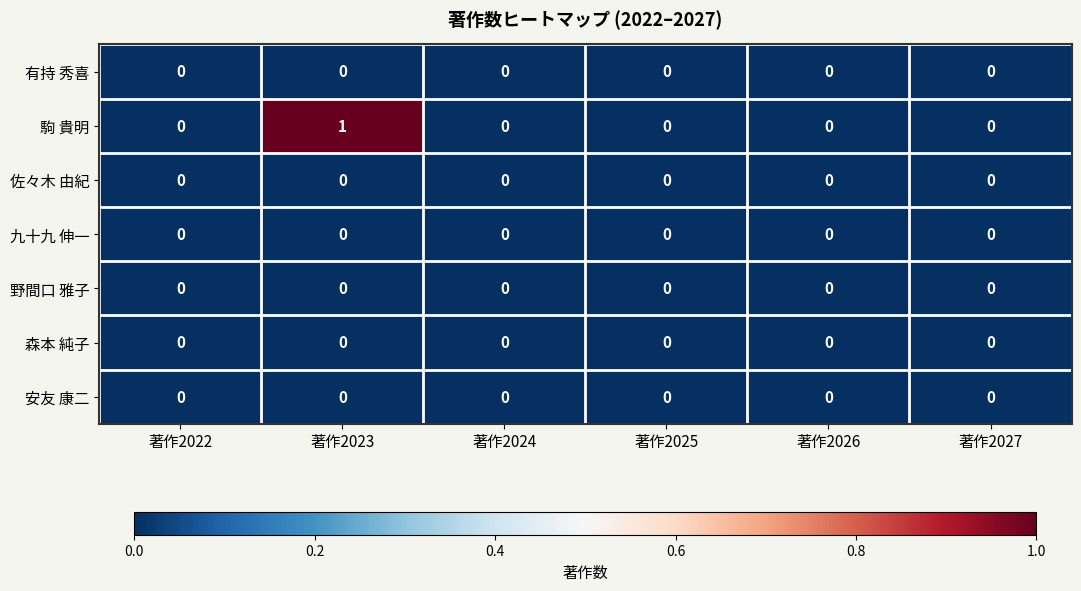

At which category is the sum across all series the highest?

著作2023